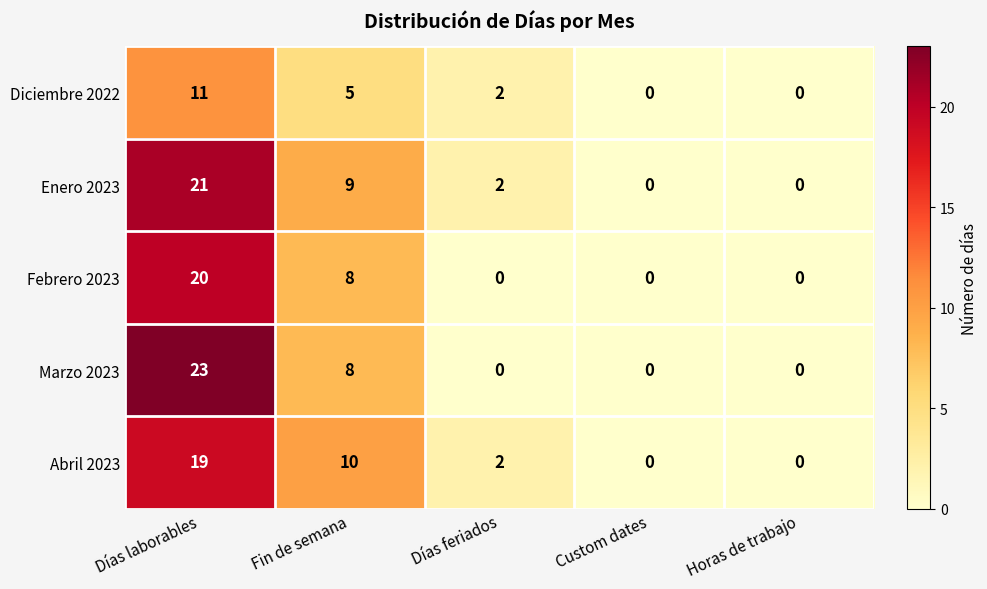

Reading left to right, transcribe all the data shown in this chart.

Diciembre 2022: Días laborables=11	Fin de semana=5	Días feriados=2	Custom dates=0	Horas de trabajo=0
Enero 2023: Días laborables=21	Fin de semana=9	Días feriados=2	Custom dates=0	Horas de trabajo=0
Febrero 2023: Días laborables=20	Fin de semana=8	Días feriados=0	Custom dates=0	Horas de trabajo=0
Marzo 2023: Días laborables=23	Fin de semana=8	Días feriados=0	Custom dates=0	Horas de trabajo=0
Abril 2023: Días laborables=19	Fin de semana=10	Días feriados=2	Custom dates=0	Horas de trabajo=0